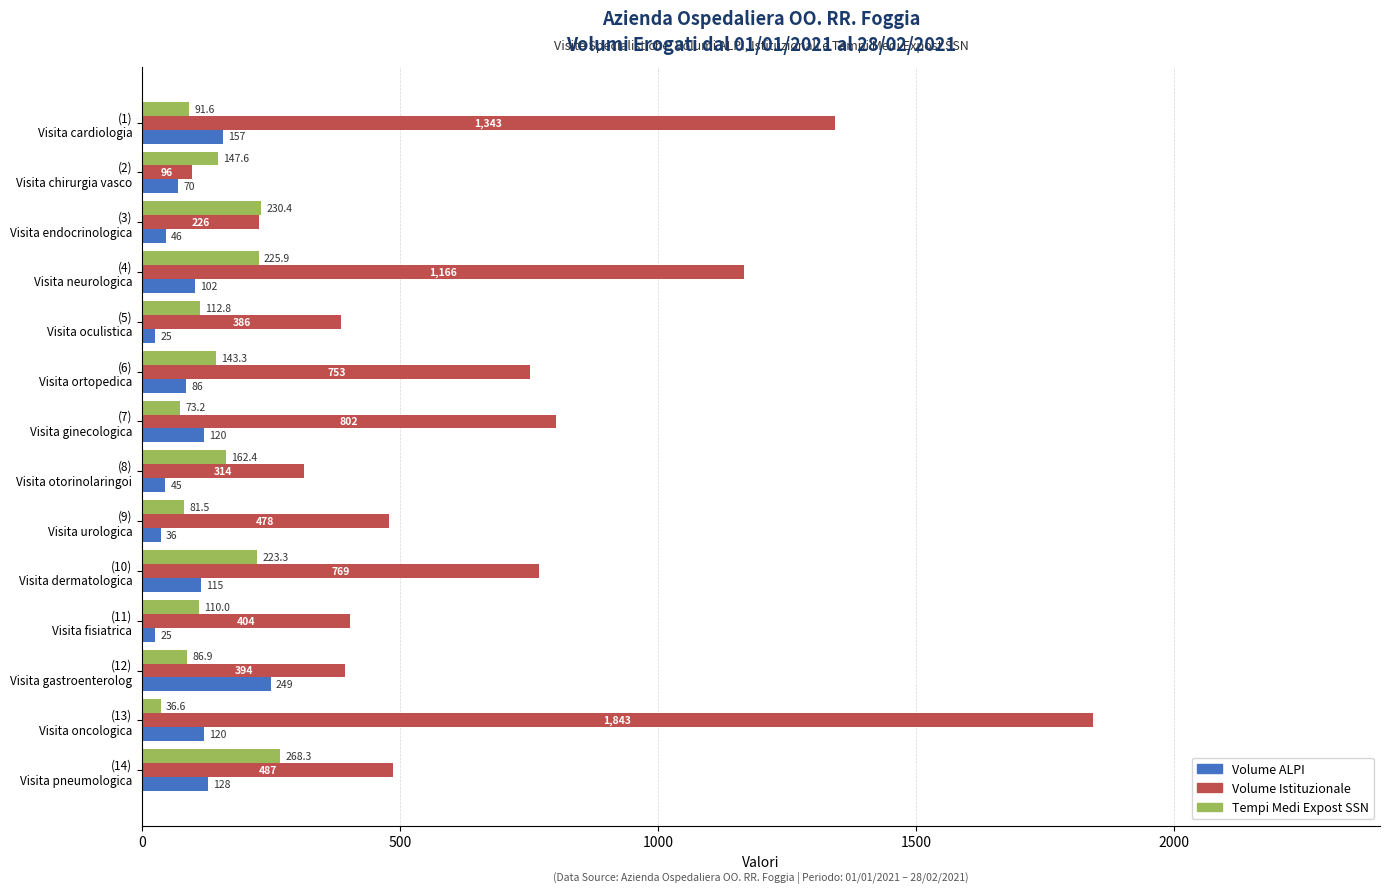

At how many categories does at least one series exceed 1193?

2